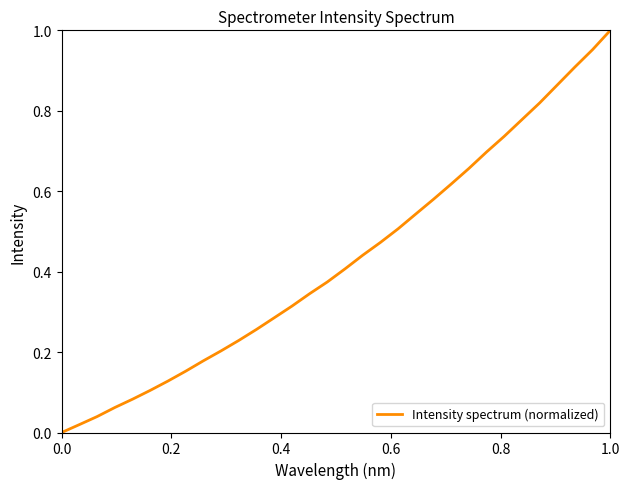

Does the chart display data point markers on the line(s)?

No